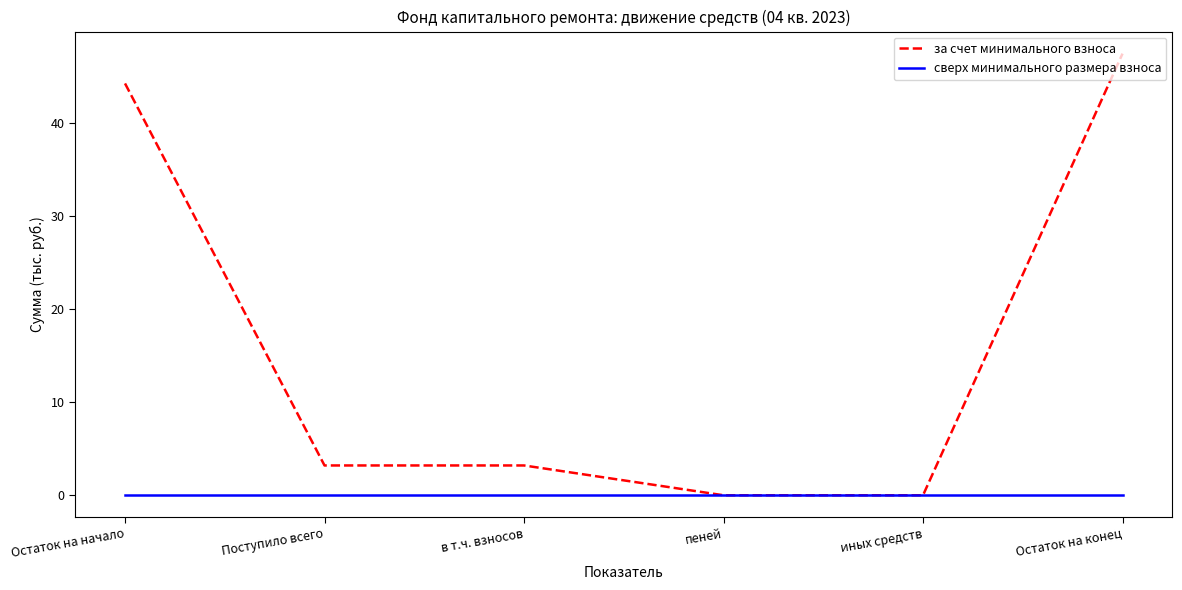

What is the spread (max minus min) of values at Остаток на конец?

47.4